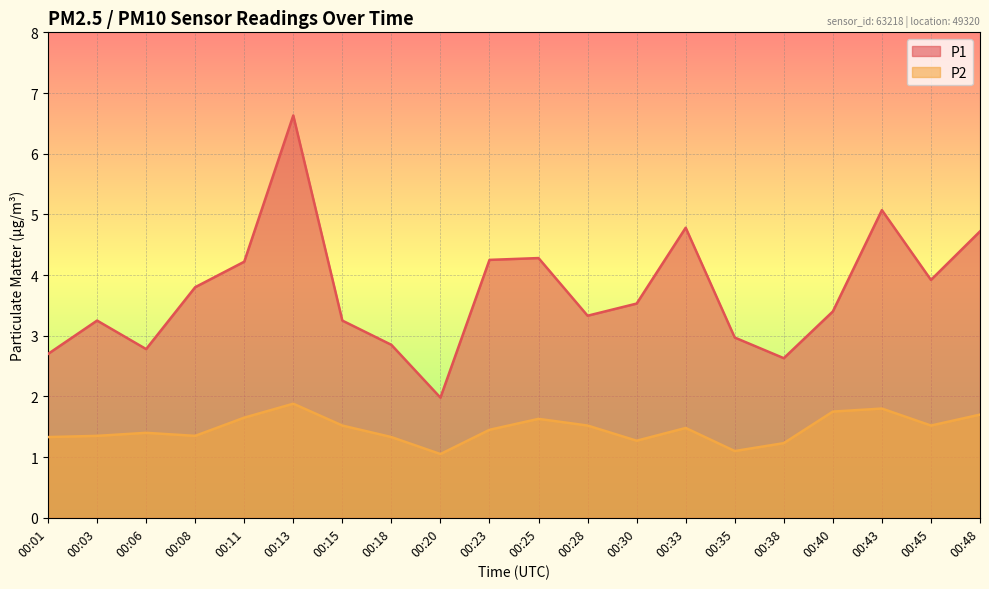

Rank the series by their maximum value, from lowest to highest.

P2, P1